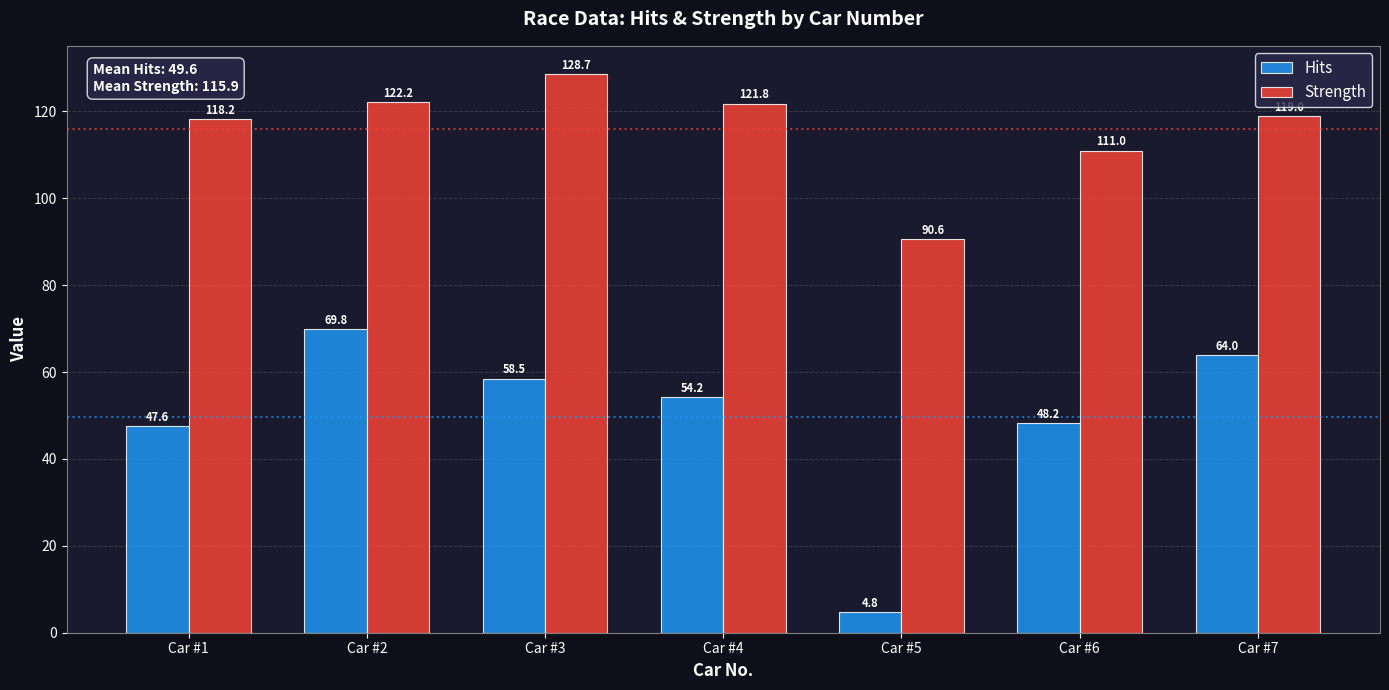

What is the difference between the Hits values at Car #5 and Car #4?

49.4